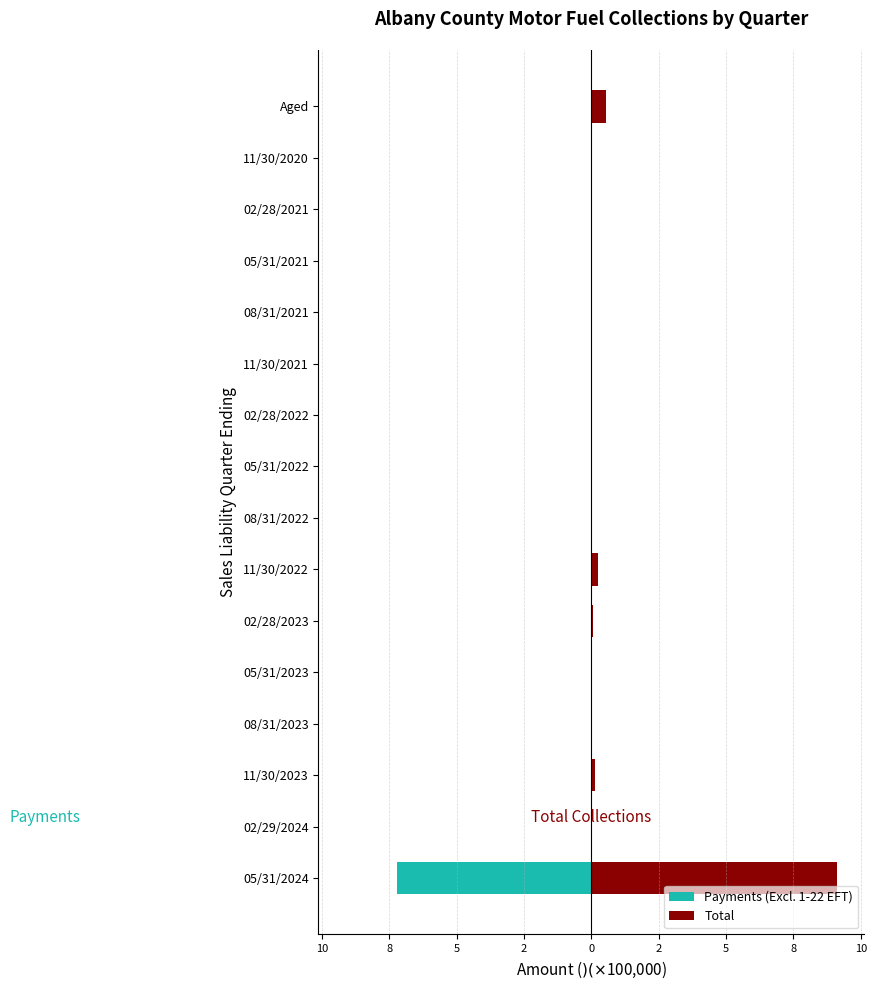

What is the difference between the maximum and minimum values in the Payments (Excl. 1-22 EFT) series?

7.2